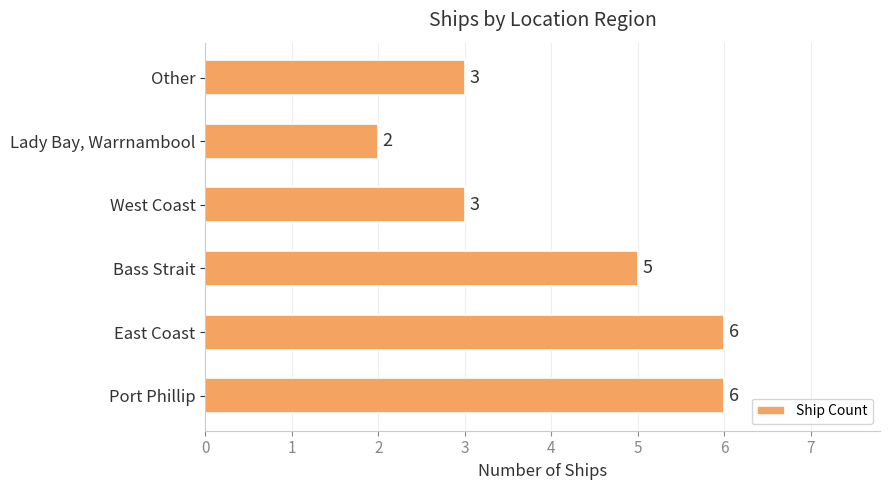

True or false: the data shows 2 at Port Phillip.

False